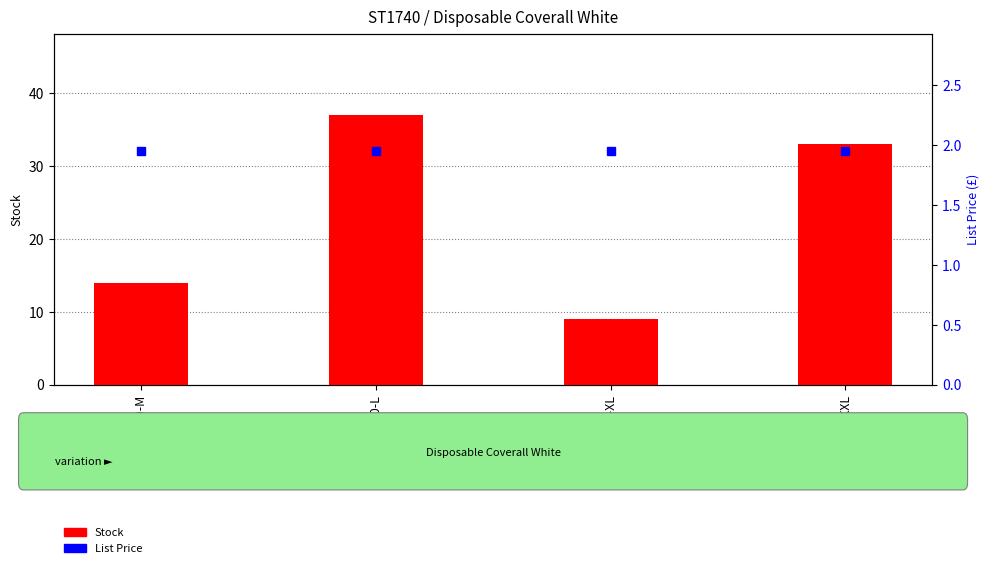

Which category has the highest value across all series?

ST1740-L